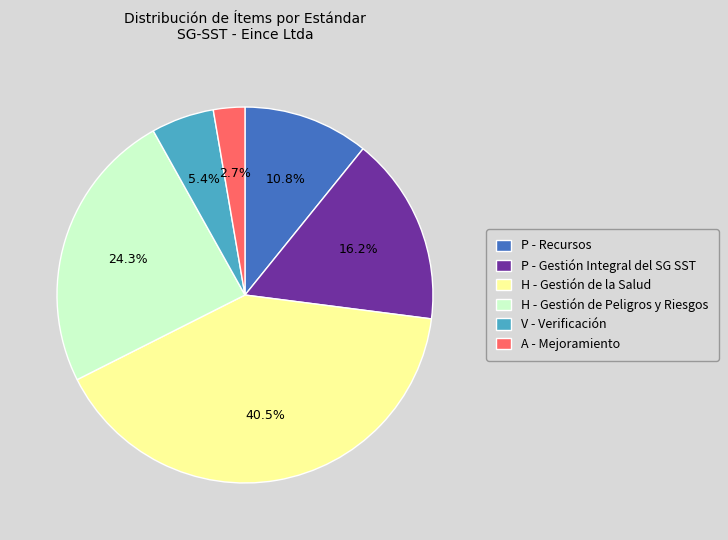

Which category has the smallest portion of the pie?

A - Mejoramiento